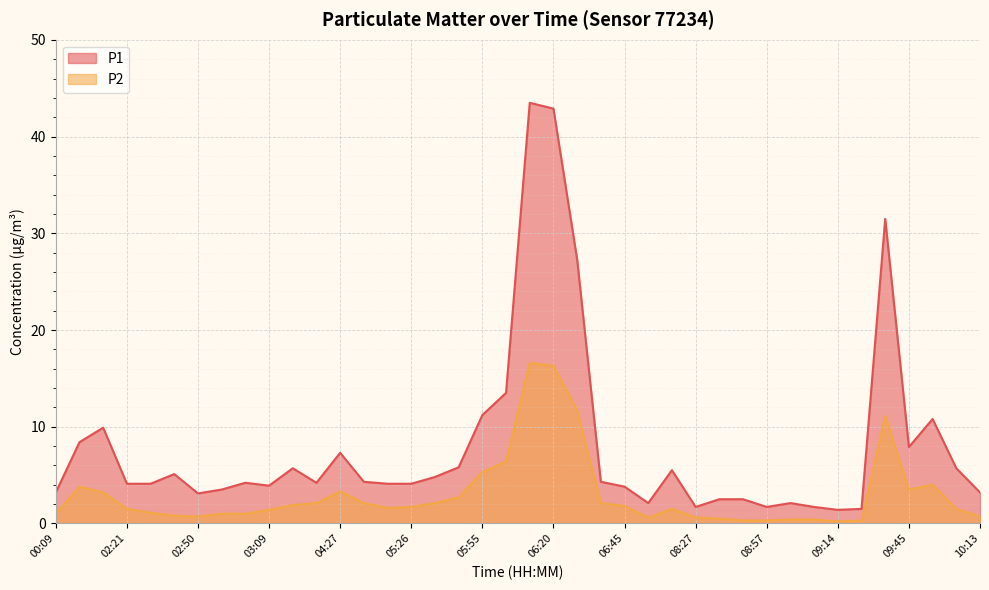

True or false: P2 and P1 intersect in this chart.

False